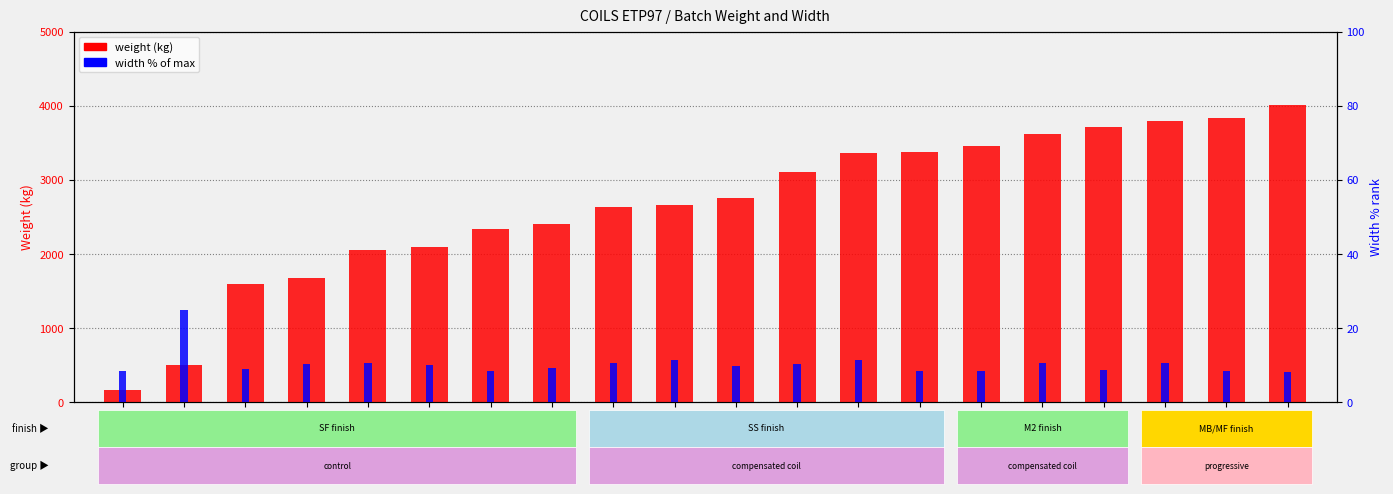

List the labels in order of width % rank value, largest first.

10813, 12707, 10848, O6700000, 12300, 10851, 10847, 10850, 10846, 12876, O6063000, O6078000, O6077000, 12873, 10844, 12294, 12293, 10843A, 10843, 12291